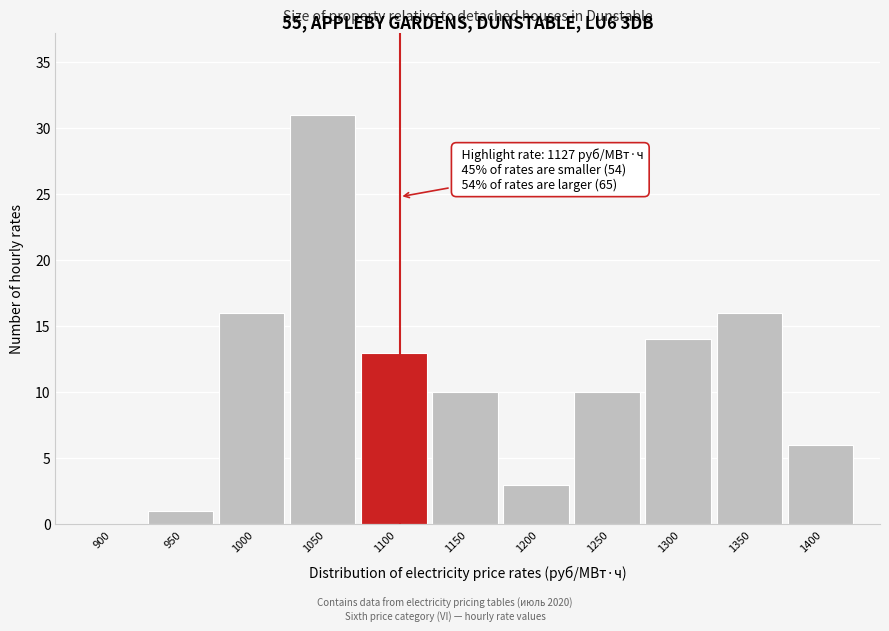

Reading left to right, list all the values displayed in this chart.

900=0	950=1	1000=16	1050=31	1100=13	1150=10	1200=3	1250=10	1300=14	1350=16	1400=6